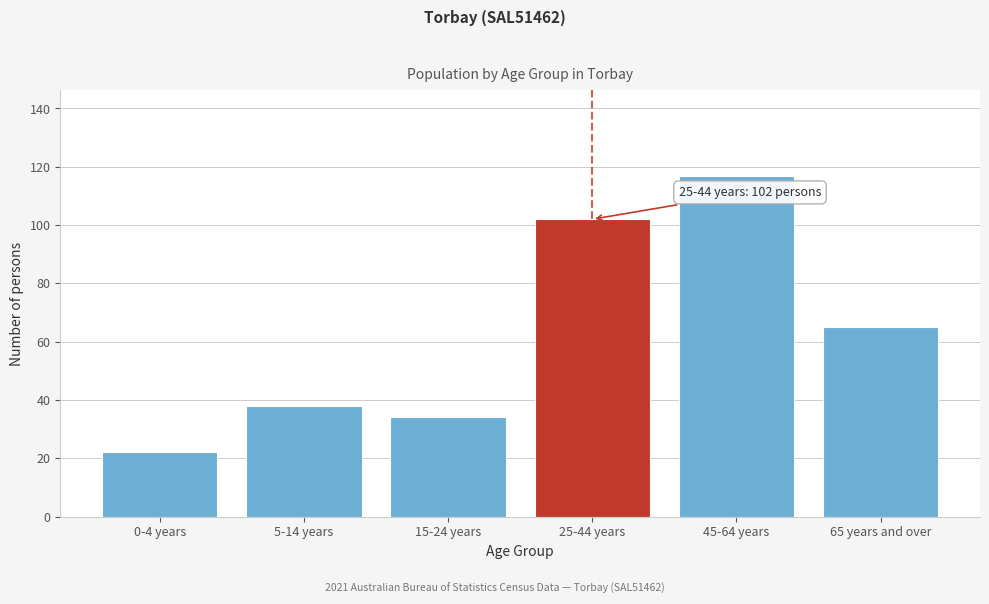

Reading left to right, what are all the values shown in this chart?

22	38	34	102	117	65